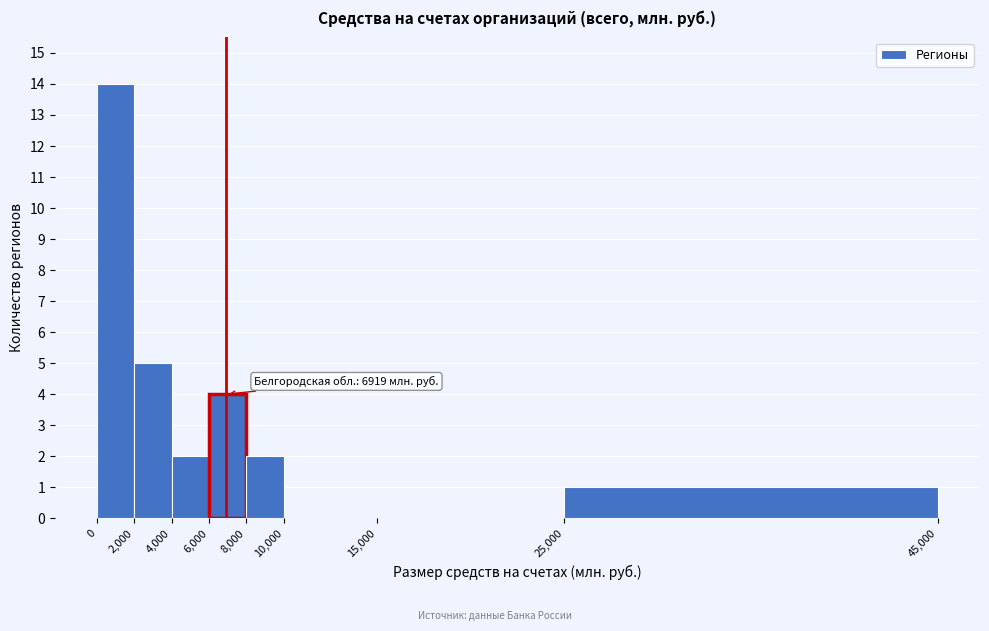

Over which range of the x-axis is the bar tallest?

0 to 2,000